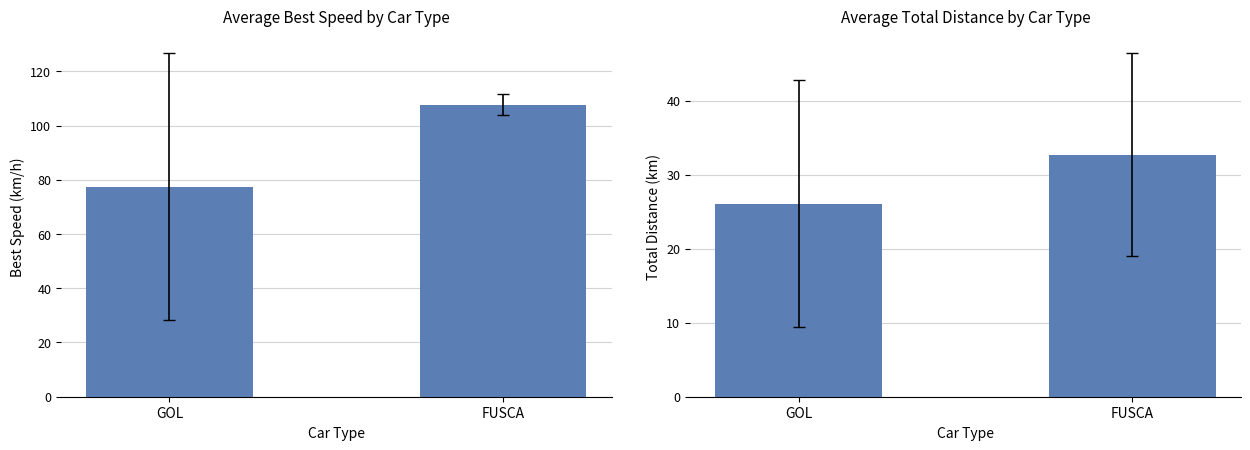

What position from the left is FUSCA?

2